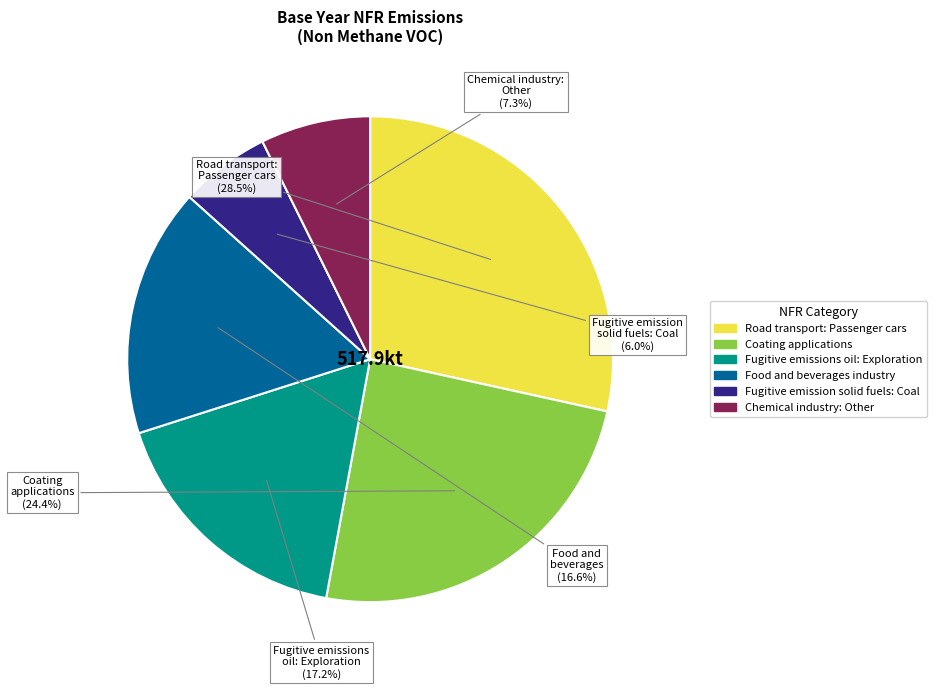

Does any single category account for the majority?

No